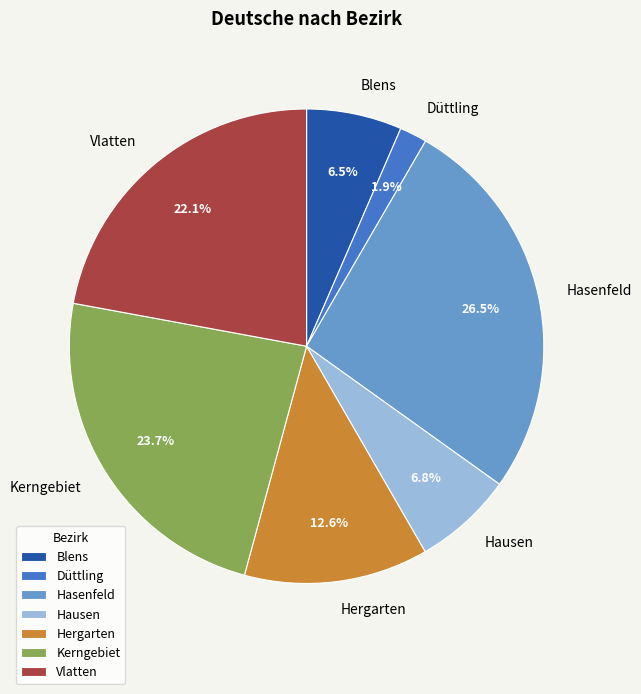

Is Düttling the majority of the pie?

No